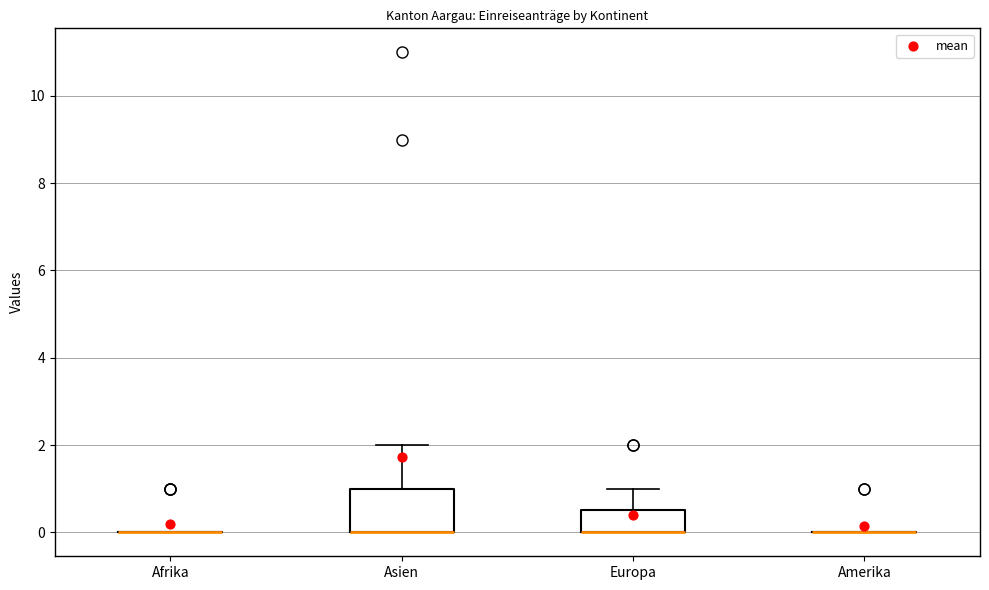

Reading left to right, transcribe this box plot: for each box, give where its median line is, the range the box spans, and where its two whiskers end, as read against the y-axis. The values are not printed on the chart, so give them approximately, as read against the axis.

Afrika: box collapsed to a line at 0.0, whiskers 0.0 to 0.0
Asien: median 0.0 (drawn on the box's lower edge), box 0.0 to 1.0, whiskers 0.0 to 2.0
Europa: median 0.0 (drawn on the box's lower edge), box 0.0 to 0.6, whiskers 0.0 to 1.0
Amerika: box collapsed to a line at 0.0, whiskers 0.0 to 0.0